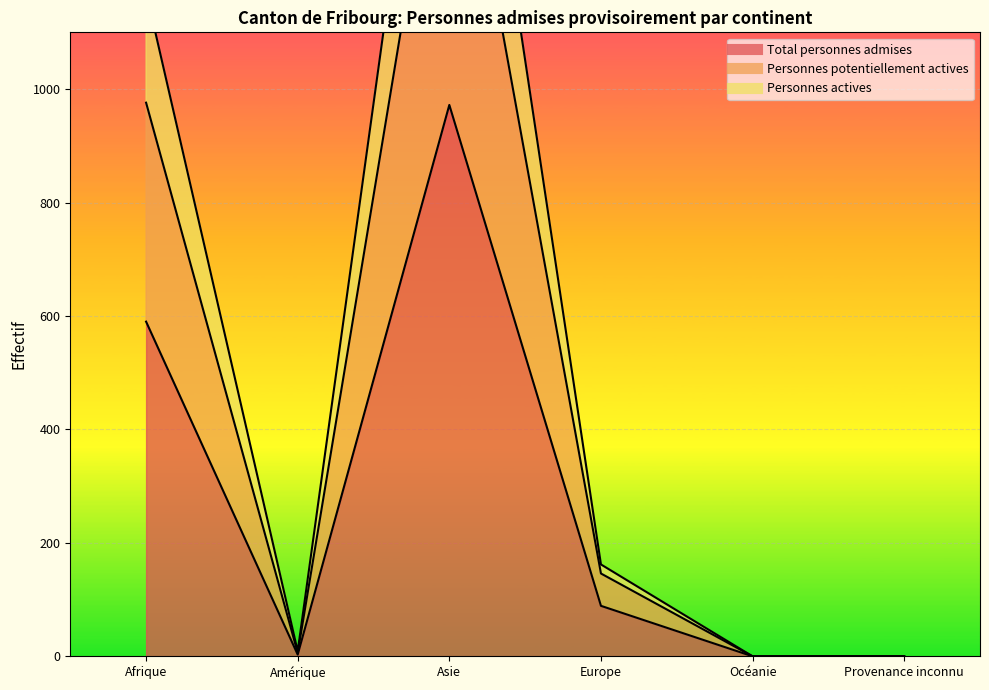

Reading left to right, extract all data points from this chart.

Total personnes admises: Afrique=590	Amérique=3	Asie=972	Europe=89	Océanie=0	Provenance inconnu=0
Personnes potentiellement actives: Afrique=976	Amérique=6	Asie=1618	Europe=146	Océanie=0	Provenance inconnu=0
Personnes actives: Afrique=1171	Amérique=9	Asie=1940	Europe=162	Océanie=0	Provenance inconnu=0